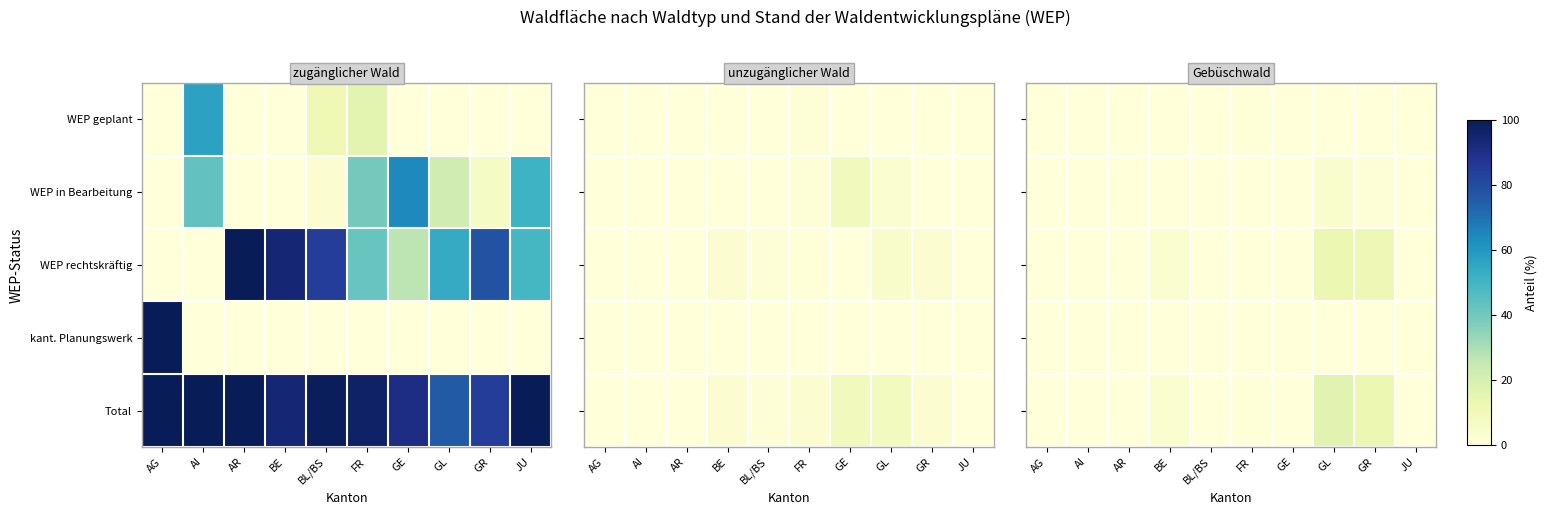

Between AR and BE, which series saw the biggest shift?

WEP rechtskräftig